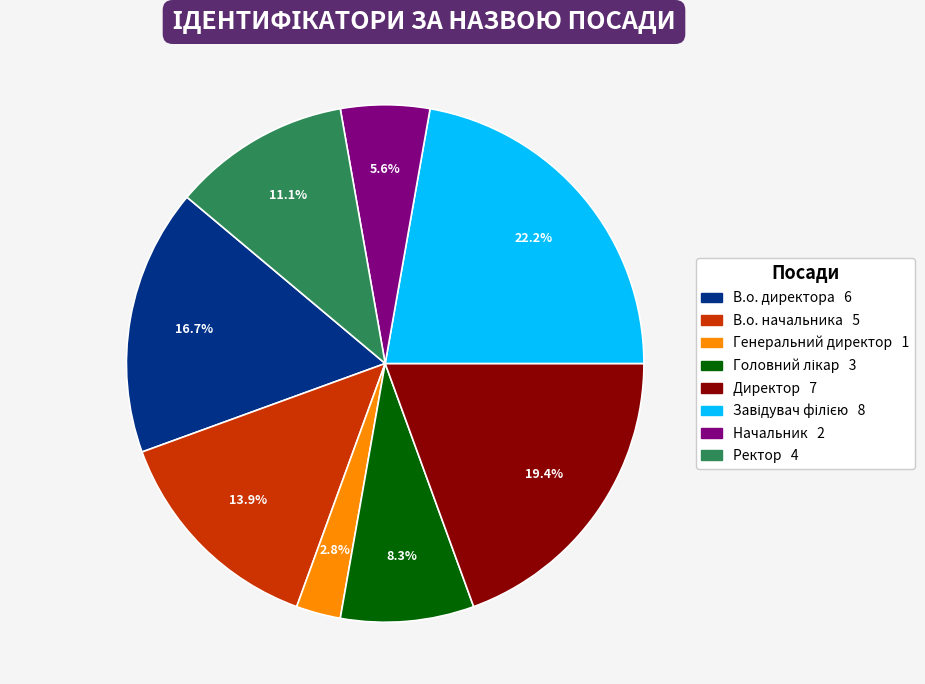

Between Генеральний директор and В.о. начальника, which is larger?

В.о. начальника